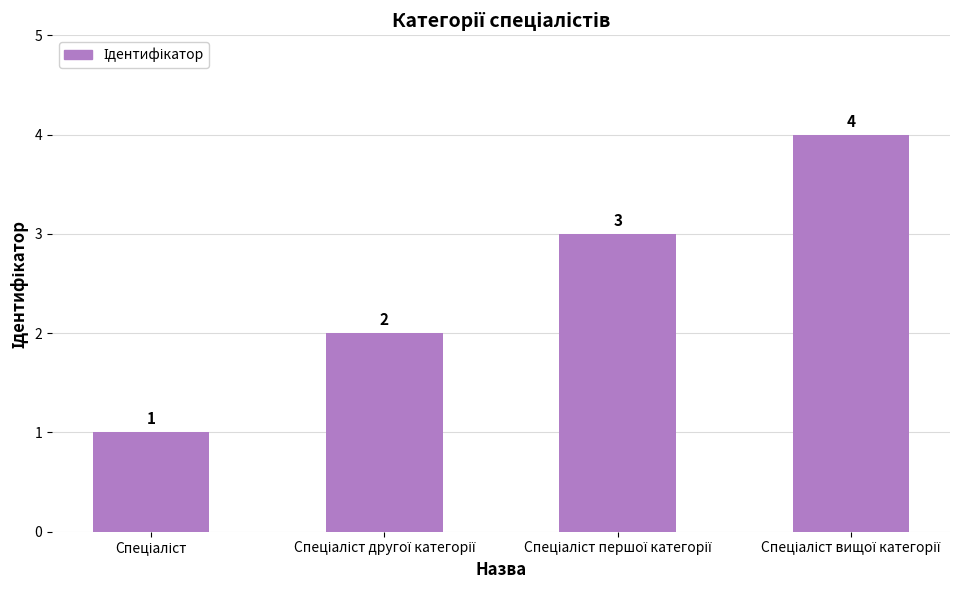

What is the greatest value displayed?

4